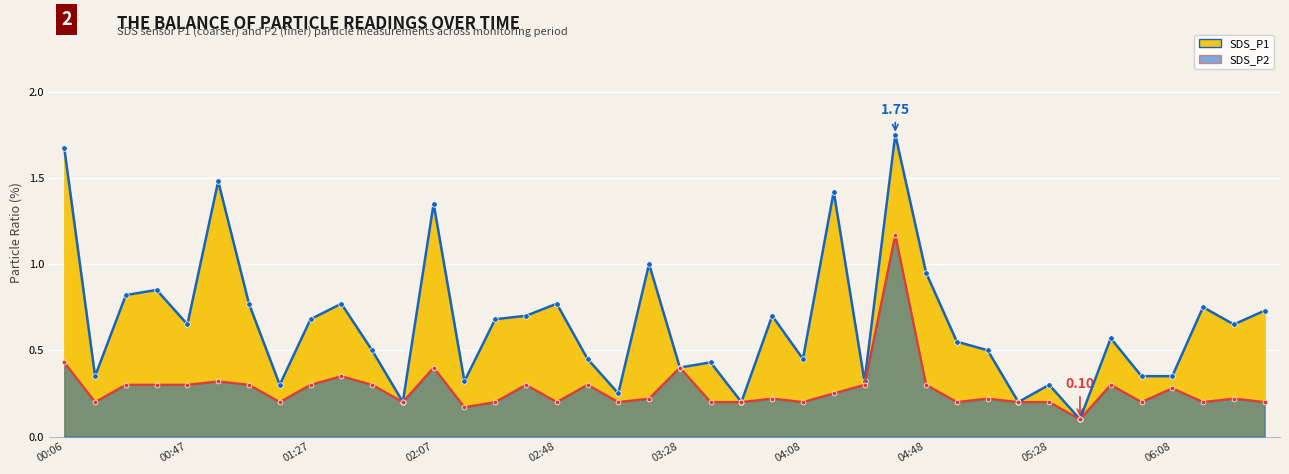

Which series has the widest spread of values?

SDS_P1